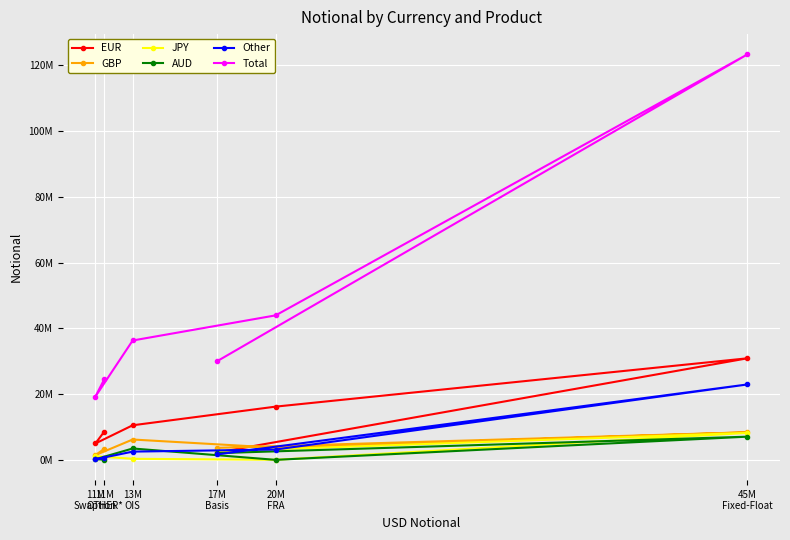

At which label is Other closest to 11557570?

20M
FRA